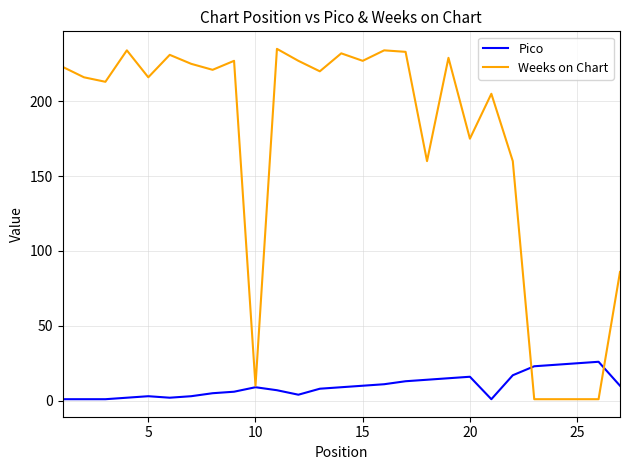

Which series has the largest total across all categories?

Weeks on Chart